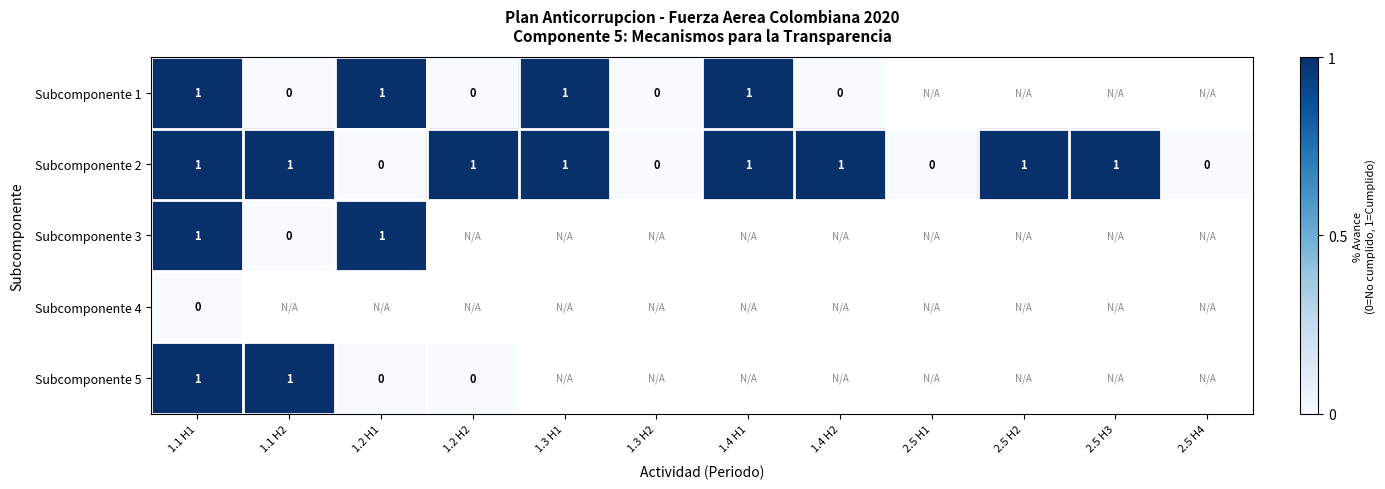

Is it true that Subcomponente 2 equals 0 at 1.3 H1?

False